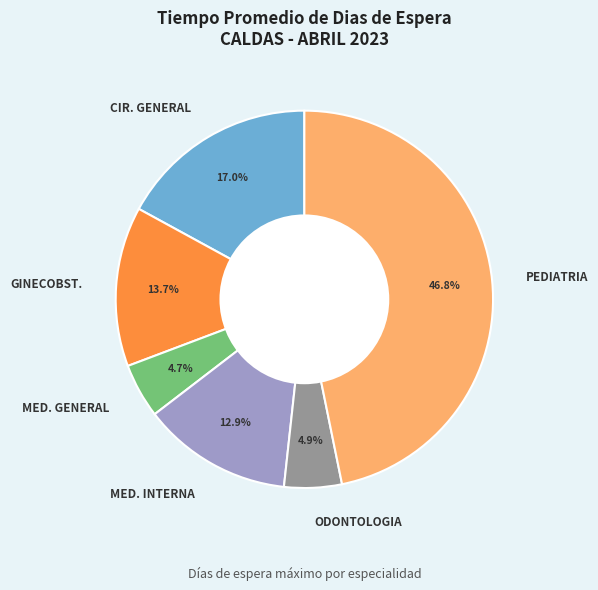

What percentage is NOT represented by PEDIATRIA?

53.2%